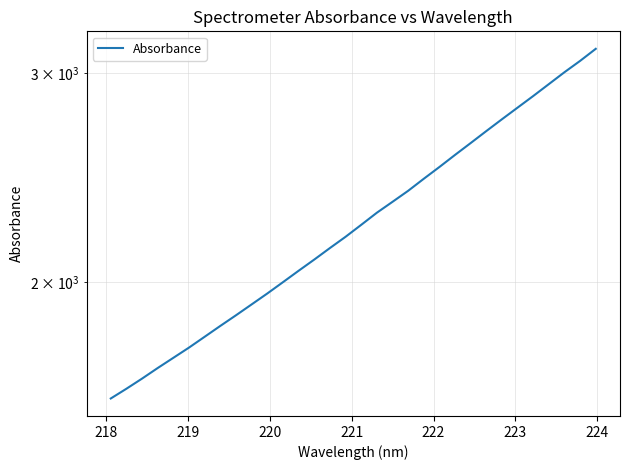

True or false: the data has more than 0 interior local peaks.

False